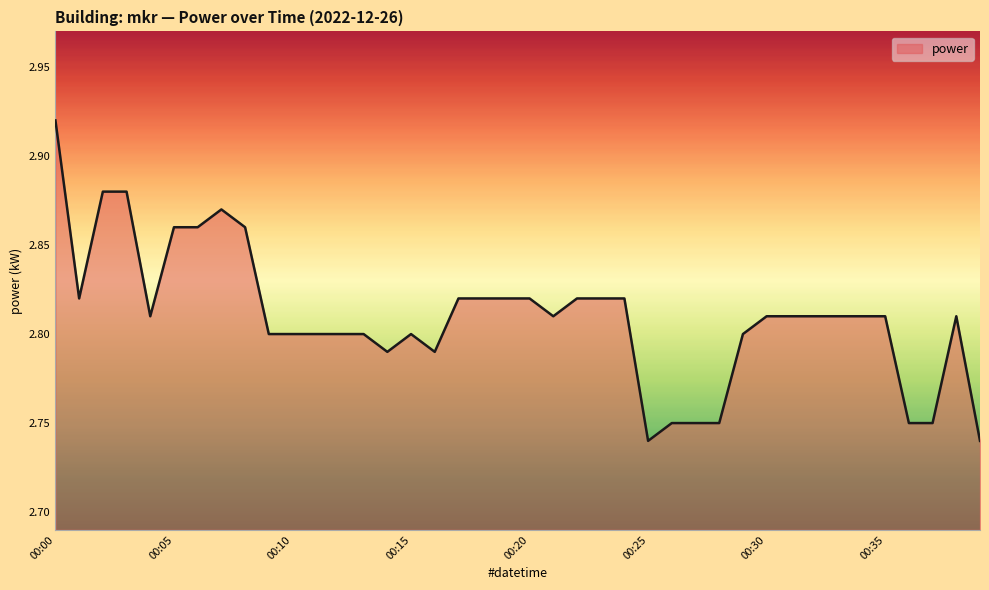

Reading left to right, extract all data points from this chart.

00:00=2.9	00:01=2.8	00:02=2.9	00:03=2.9	00:04=2.8	00:05=2.9	00:06=2.9	00:07=2.9	00:08=2.9	00:09=2.8	00:10=2.8	00:11=2.8	00:12=2.8	00:13=2.8	00:14=2.8	00:15=2.8	00:16=2.8	00:17=2.8	00:18=2.8	00:19=2.8	00:20=2.8	00:21=2.8	00:22=2.8	00:23=2.8	00:24=2.8	00:25=2.7	00:26=2.8	00:27=2.8	00:28=2.8	00:29=2.8	00:30=2.8	00:31=2.8	00:32=2.8	00:33=2.8	00:34=2.8	00:35=2.8	00:36=2.8	00:37=2.8	00:38=2.8	00:39=2.7